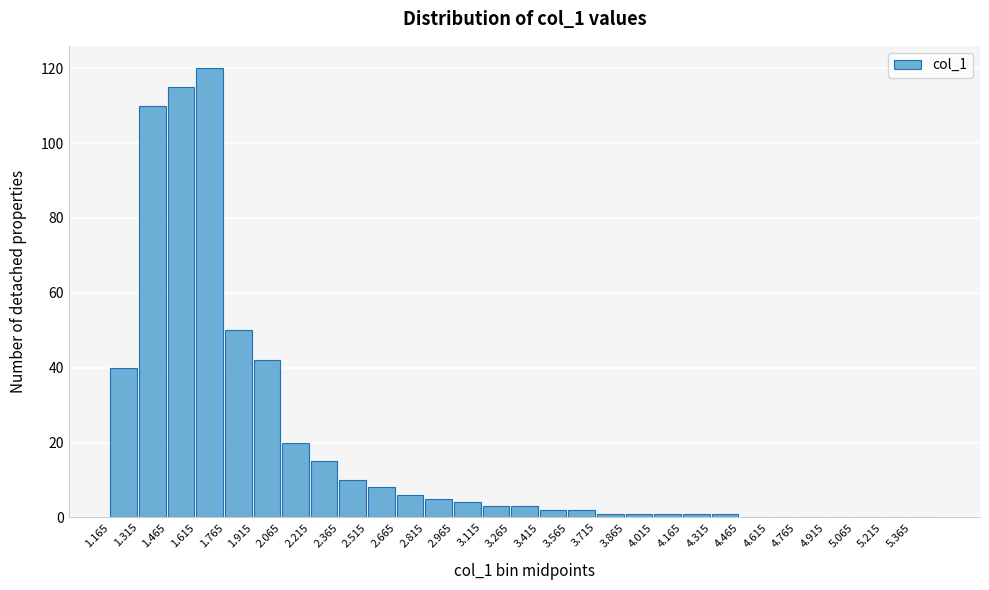

Reading right to left, what are all the values shown in this chart?

5.365=0	5.215=0	5.065=0	4.915=0	4.765=0	4.615=0	4.465=0	4.315=1	4.165=1	4.015=1	3.865=1	3.715=1	3.565=2	3.415=2	3.265=3	3.115=3	2.965=4	2.815=5	2.665=6	2.515=8	2.365=10	2.215=15	2.065=20	1.915=42	1.765=50	1.615=120	1.465=115	1.315=110	1.165=40